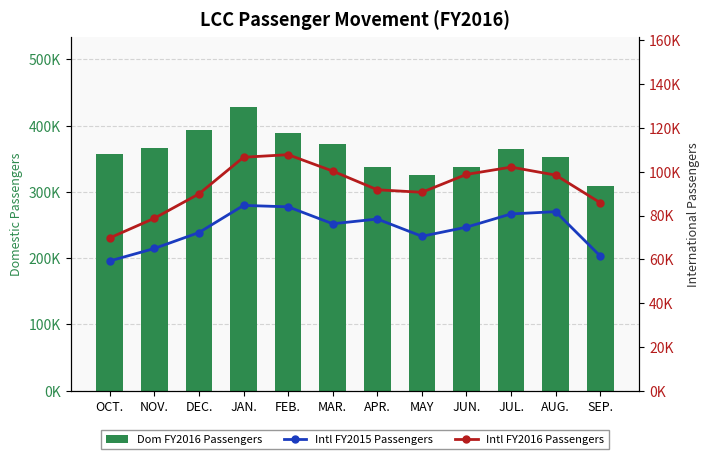

At which label is Dom FY2016 Passengers closest to 367798?

NOV.